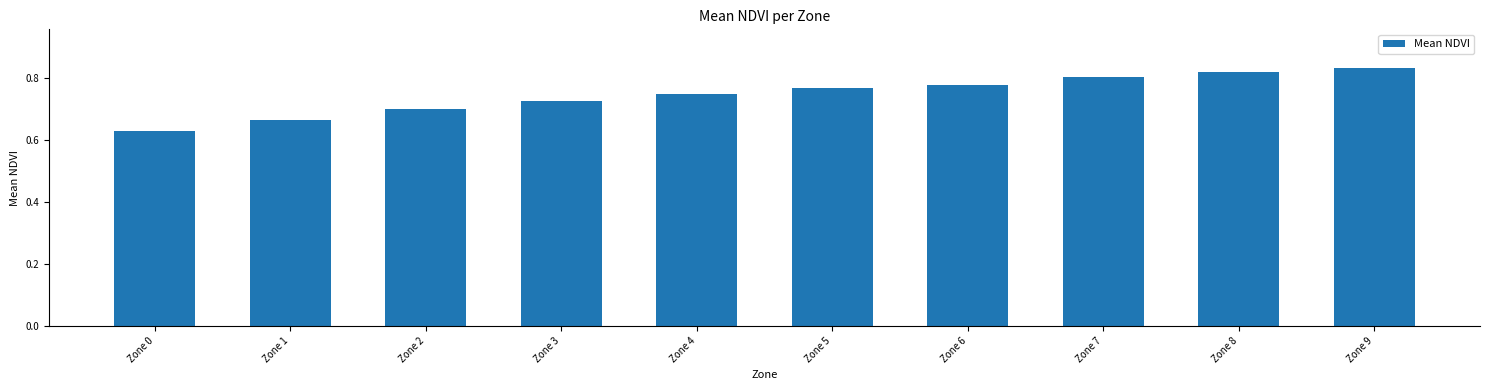

How many bars are there in total?

10